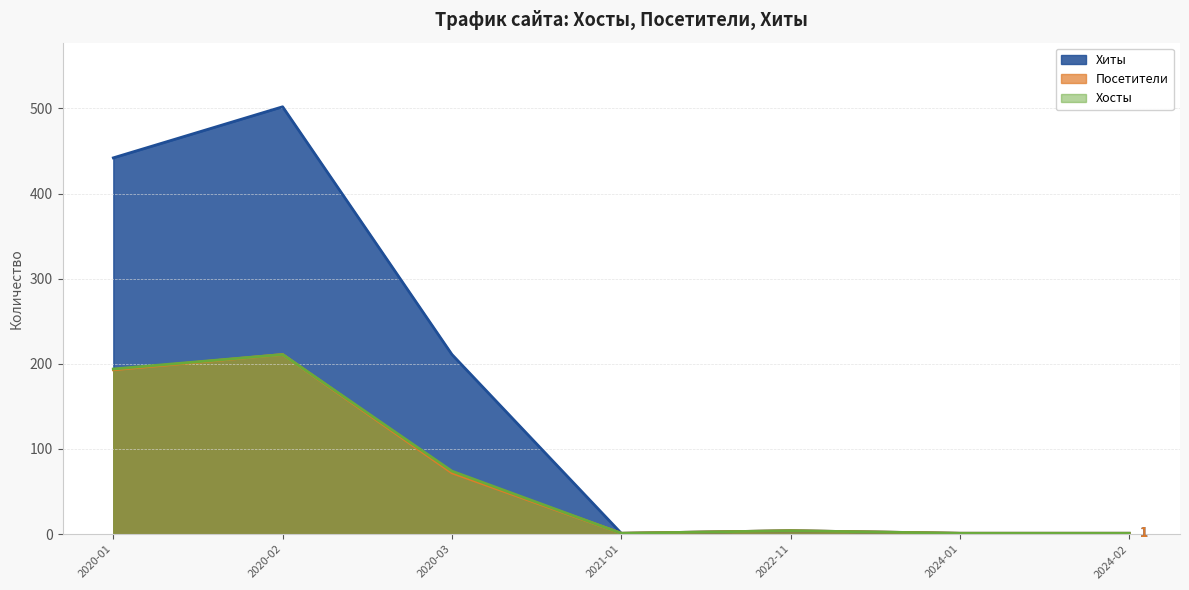

What position from the right is 2020-01?

7